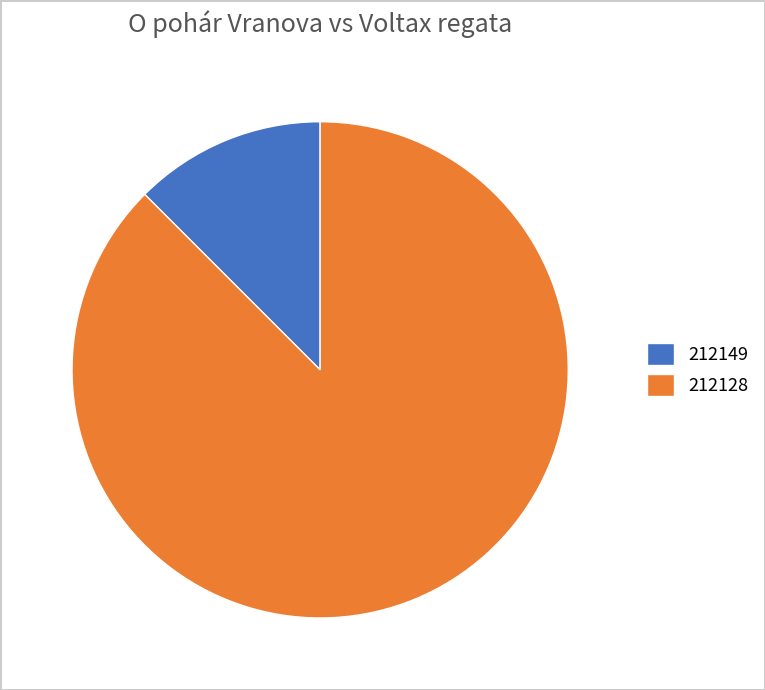

Is it true that 212128 is 88% of the pie?

True